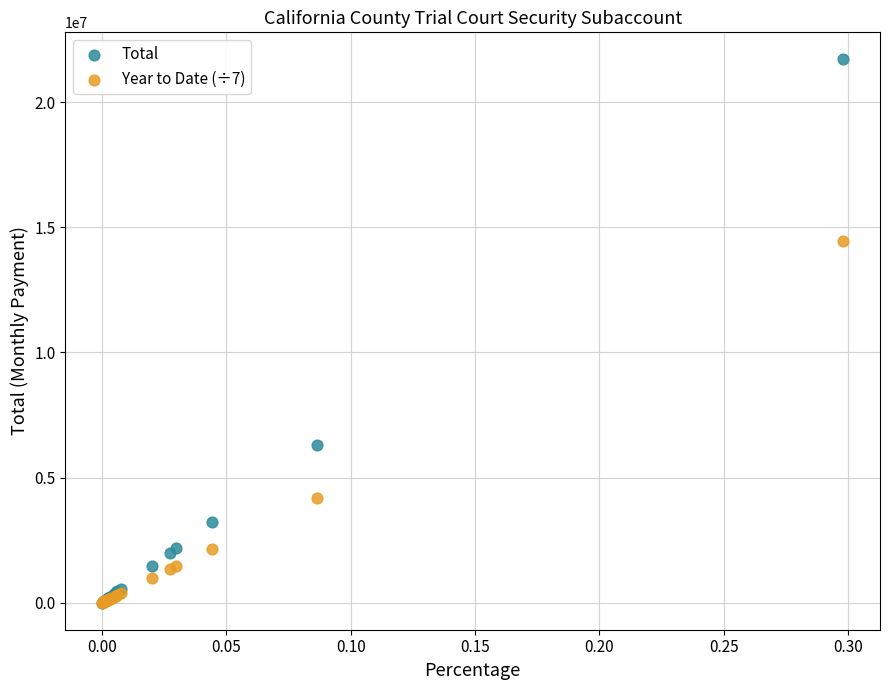

In the Total series, what Y value is closest to 10858241?

6285775.2